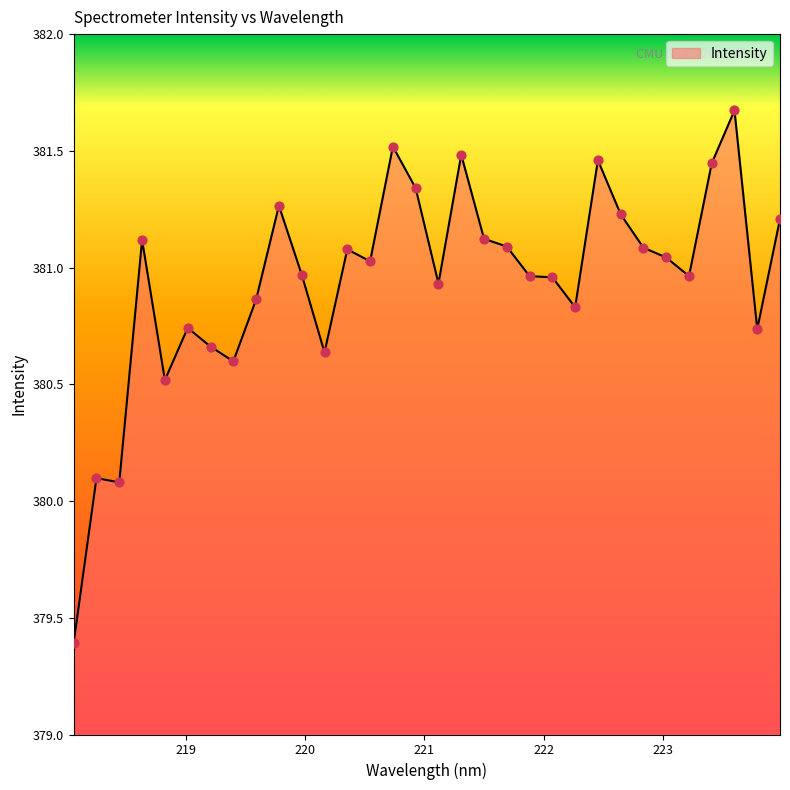

What is the difference between the maximum and minimum values?

2.3